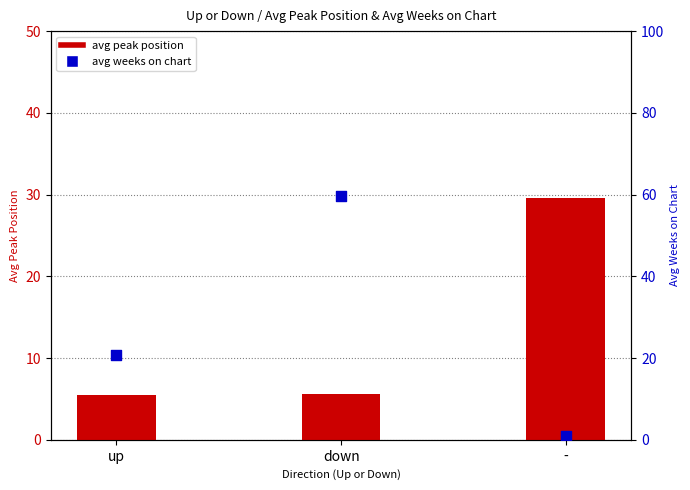

At which category is the sum across all series the highest?

down